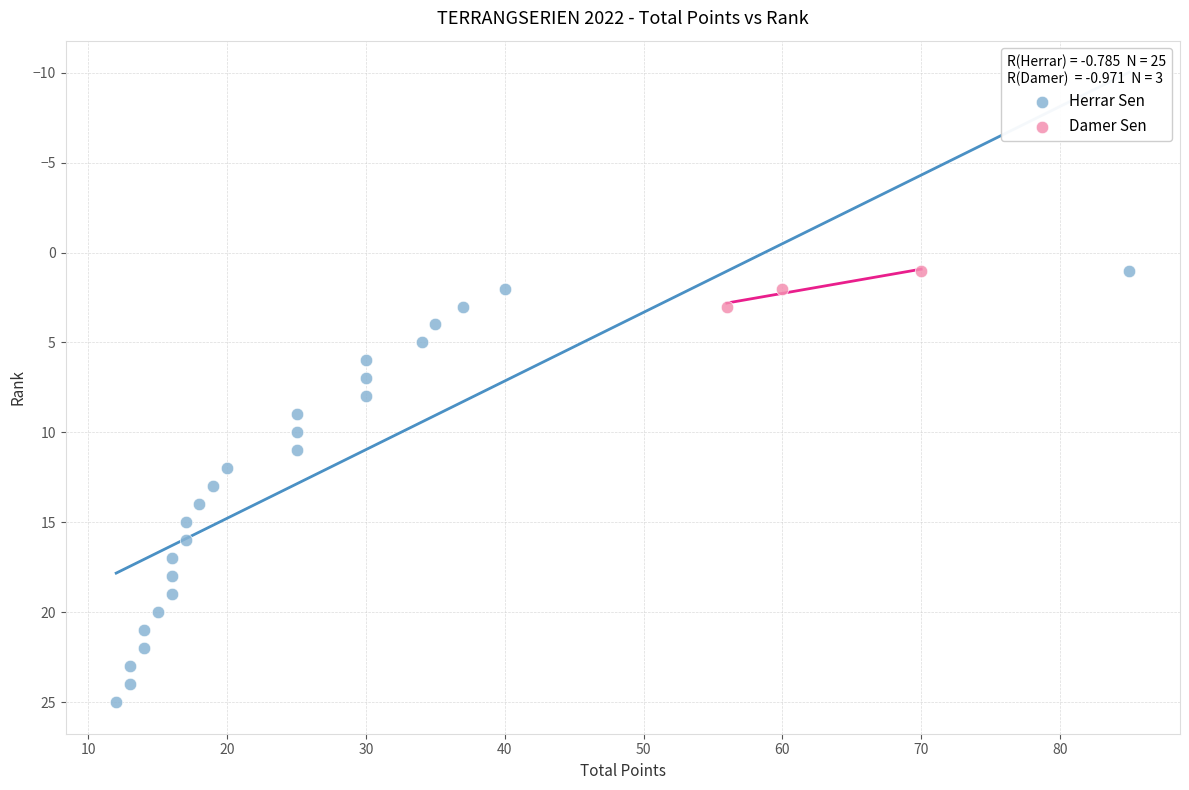

Which series contains the highest Y value?

Herrar Sen